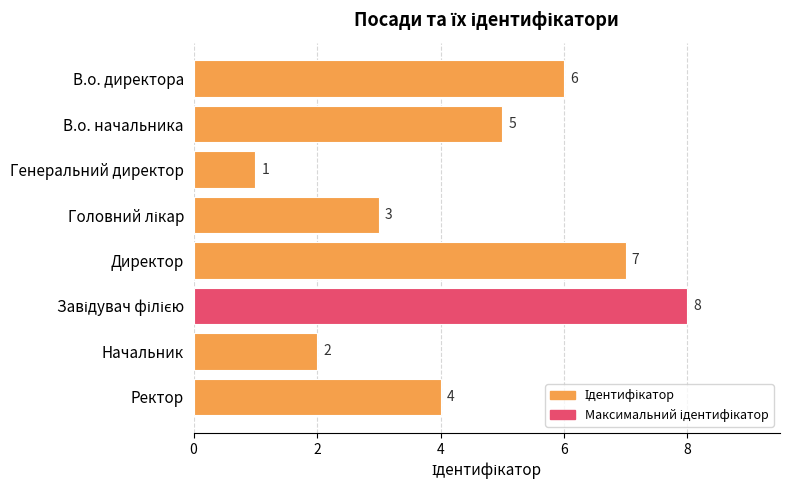

Reading top to bottom, transcribe all the data shown in this chart.

6	5	1	3	7	8	2	4